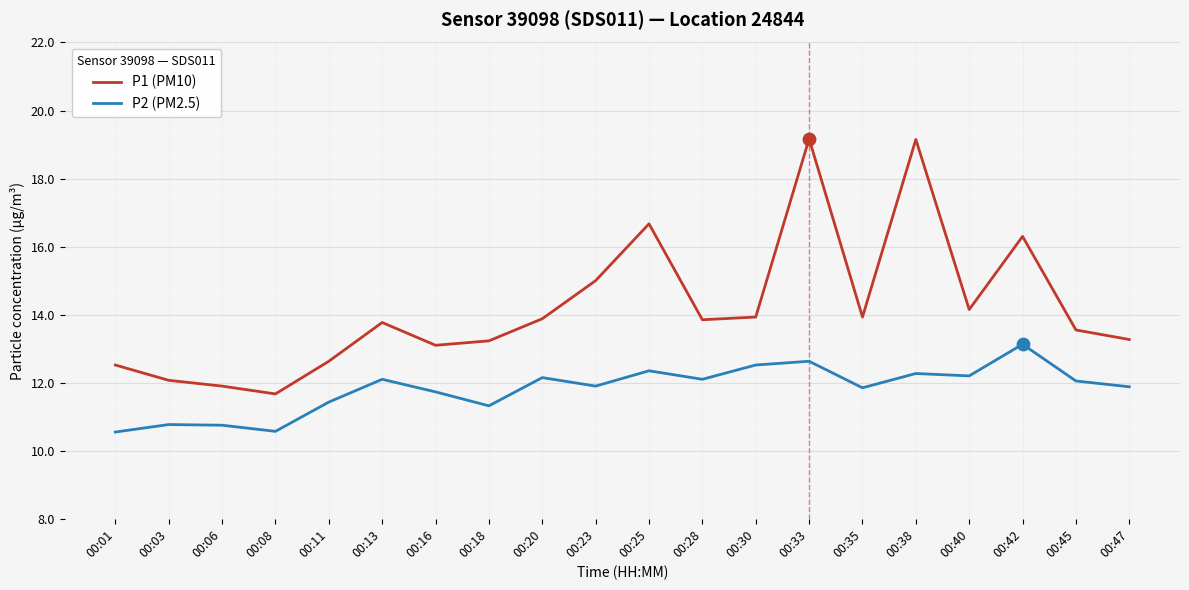

What are all the series names shown in the legend?

P1 (PM10), P2 (PM2.5)